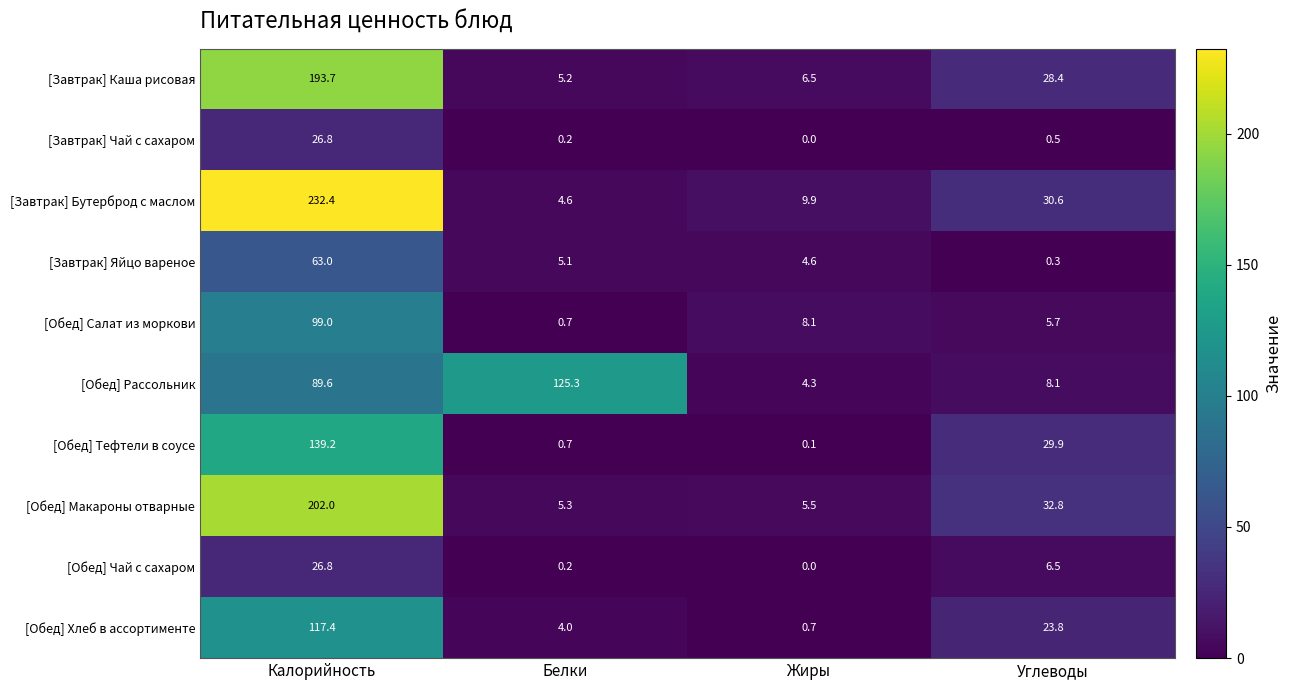

Is it true that [Завтрак] Каша рисовая equals 28.4 at Углеводы?

True